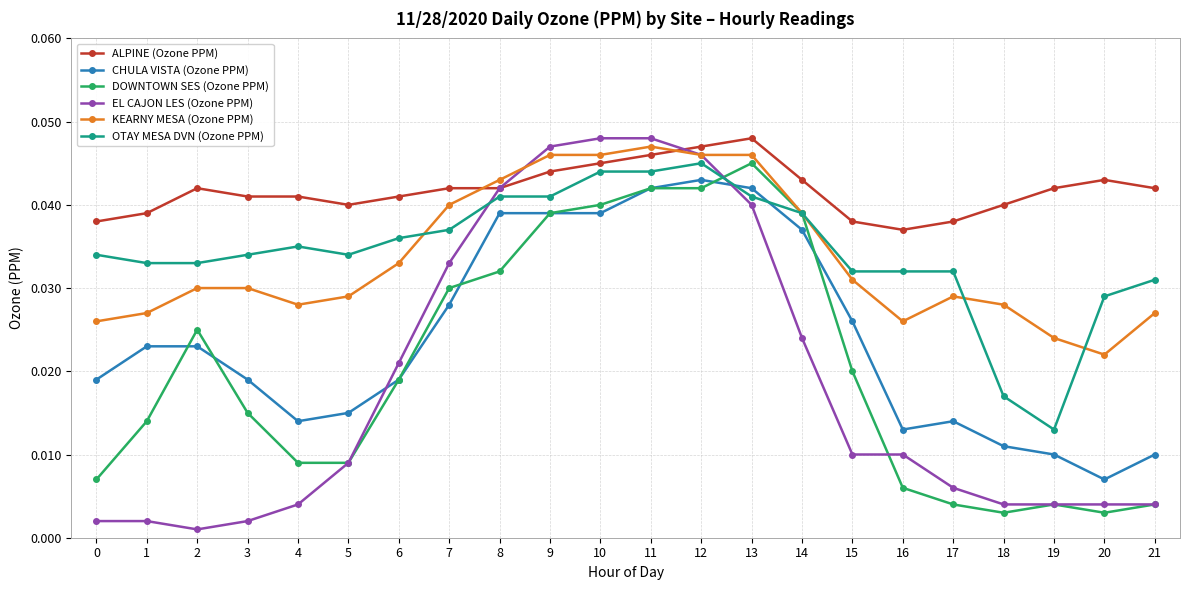

True or false: OTAY MESA DVN (Ozone PPM) has more than 1 interior local peaks.

True